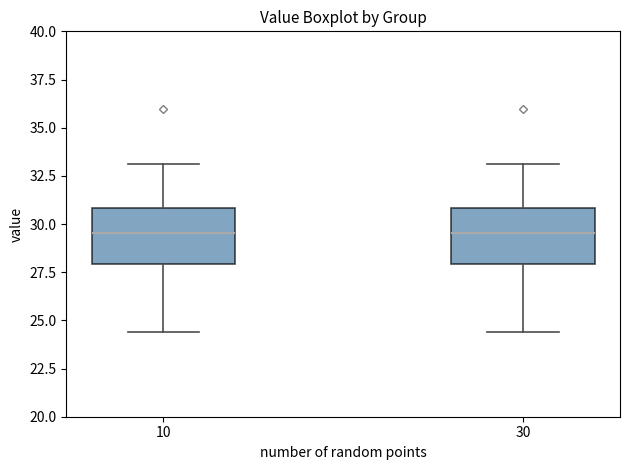

Reading left to right, read every box against the y-axis: the position of its median line, the range the box covers, and the ends of its whiskers. The values are not printed on the chart, so give them approximately, as read against the axis.

10: median 29.5, box 28.0 to 31.0, whiskers 24.5 to 33.0
30: median 29.5, box 28.0 to 31.0, whiskers 24.5 to 33.0